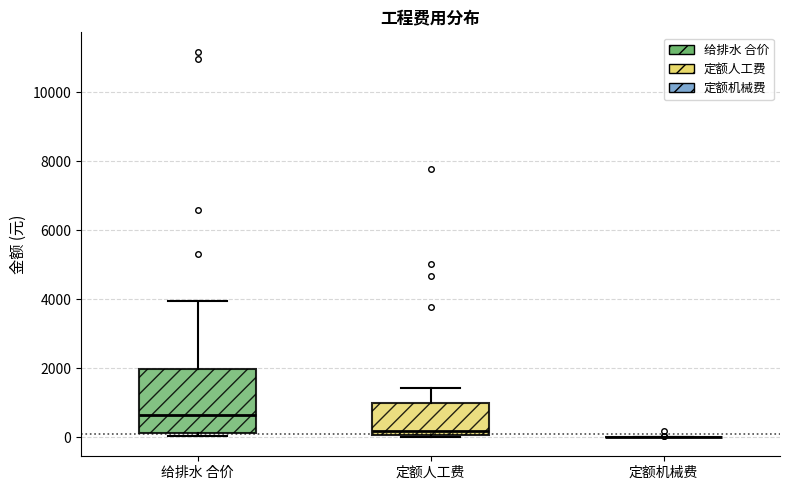

Reading left to right, transcribe this box plot: for each box, give where its median line is, the range the box spans, and where its two whiskers end, as read against the y-axis. The values are not printed on the chart, so give them approximately, as read against the axis.

给排水 合价: median 600, box 200 to 2000, whiskers 0 to 4000
定额人工费: median 200, box 0 to 1000, whiskers 0 to 1400
定额机械费: box collapsed to a line at 0, whiskers 0 to 0